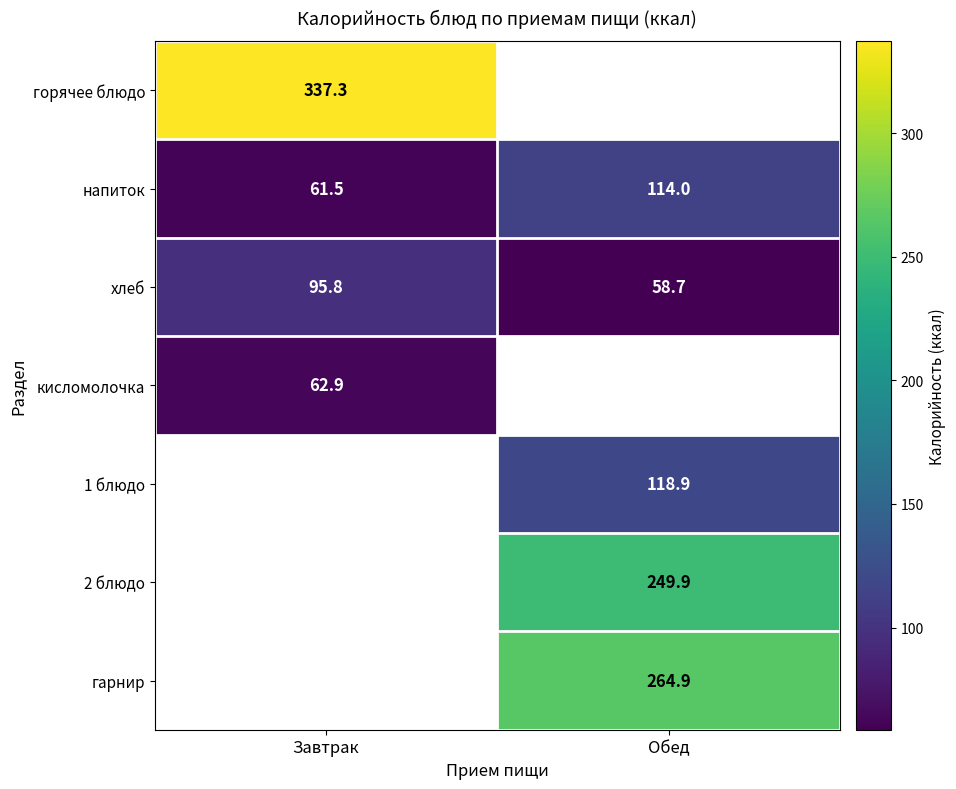

The кисломолочка series shows 101.1 at Завтрак. True or false?

False